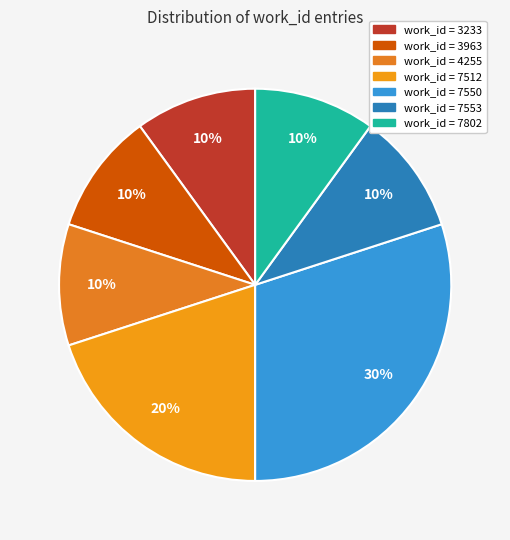

How many segments does this pie chart have?

7